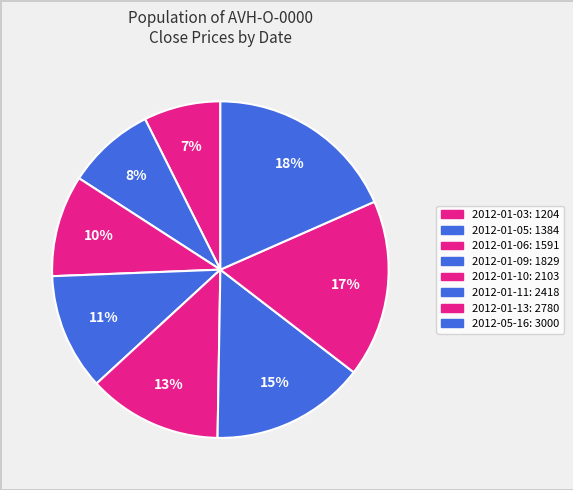

How many segments does this pie chart have?

8